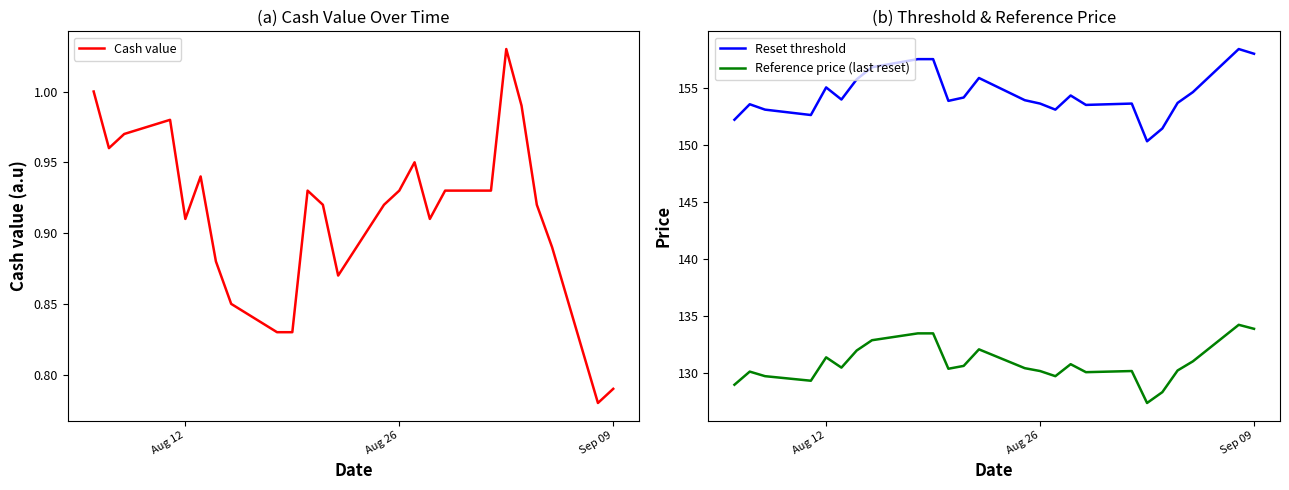

What is the difference between the maximum and minimum values in the Reference price (last reset) series?

6.8